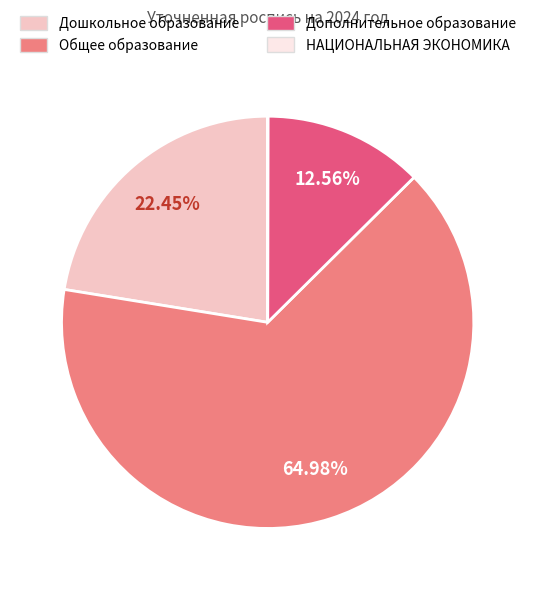

What is the largest slice in the pie chart?

Общее образование